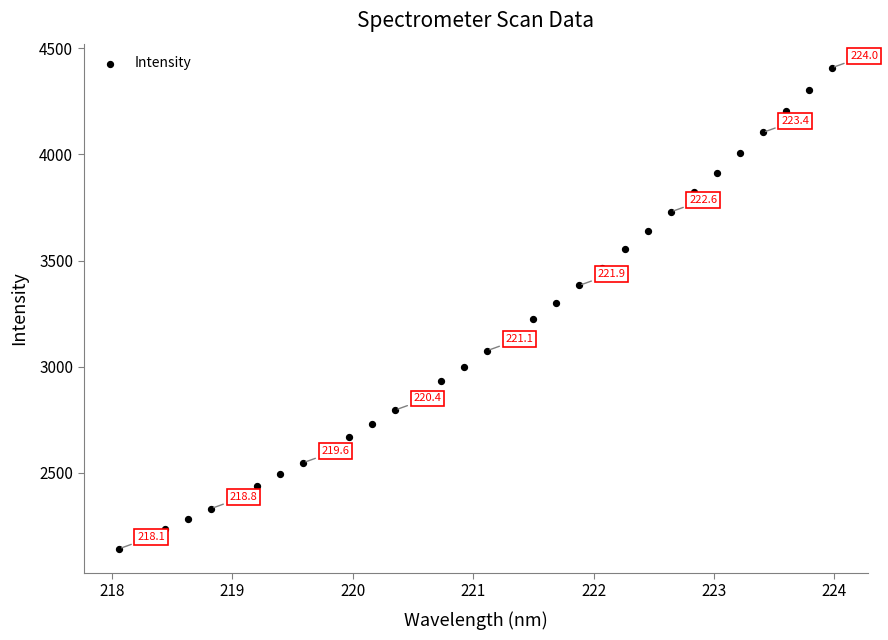

What is the range of X values (max minus min)?

5.9